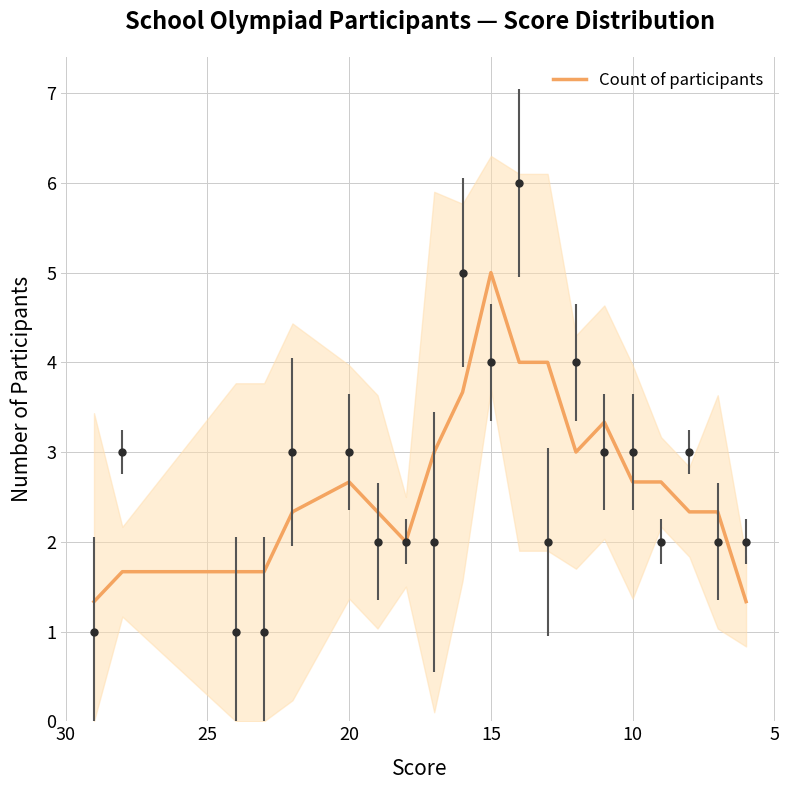

What is the sum of the values at 5 and 20?

4.0